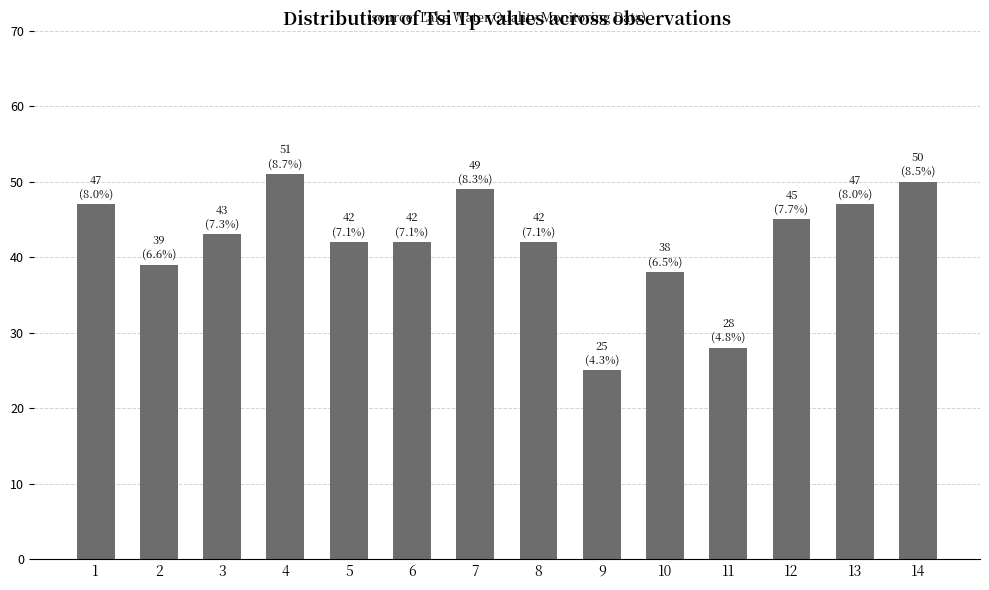

How many categories are shown in the chart?

14